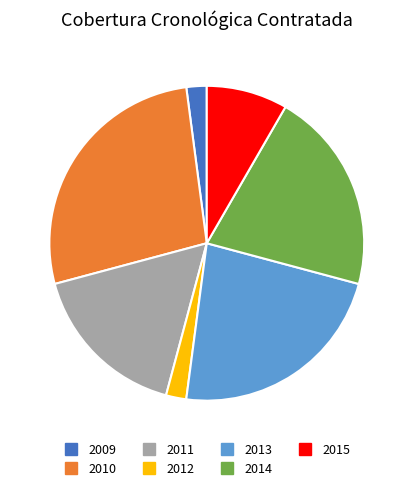

Combined, do 2015 and 2013 account for over 50%?

No